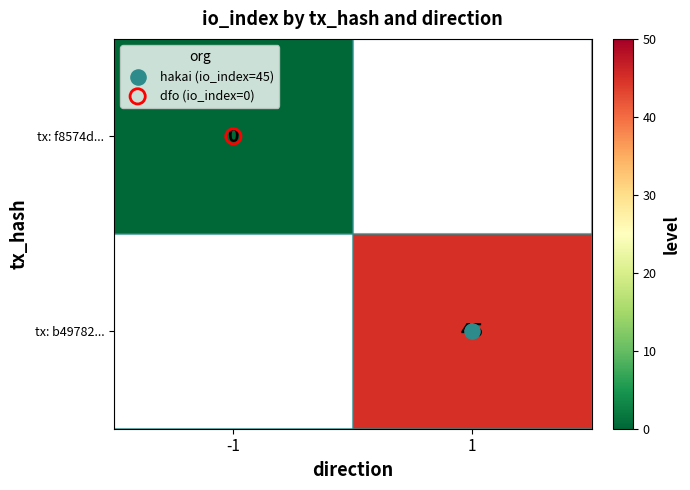

At how many categories does at least one series exceed 21?

1